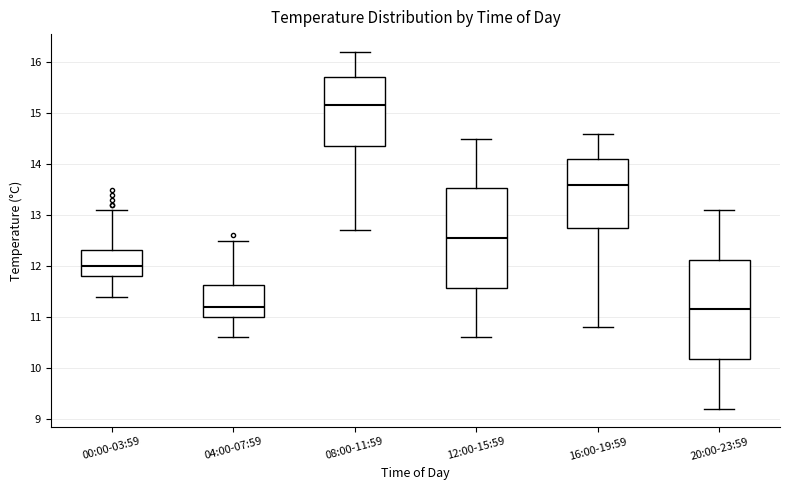

Reading left to right, read every box against the y-axis: the position of its median line, the range the box covers, and the ends of its whiskers. The values are not printed on the chart, so give them approximately, as read against the axis.

00:00-03:59: median 12.0, box 11.8 to 12.3, whiskers 11.4 to 13.1
04:00-07:59: median 11.2, box 11.0 to 11.6, whiskers 10.6 to 12.5
08:00-11:59: median 15.2, box 14.4 to 15.7, whiskers 12.7 to 16.2
12:00-15:59: median 12.6, box 11.6 to 13.5, whiskers 10.6 to 14.5
16:00-19:59: median 13.6, box 12.8 to 14.1, whiskers 10.8 to 14.6
20:00-23:59: median 11.2, box 10.2 to 12.1, whiskers 9.2 to 13.1